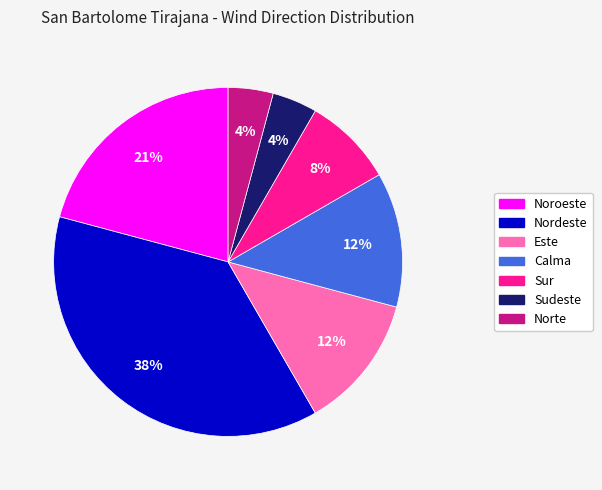

To the nearest percent, what portion does Nordeste represent?

38%